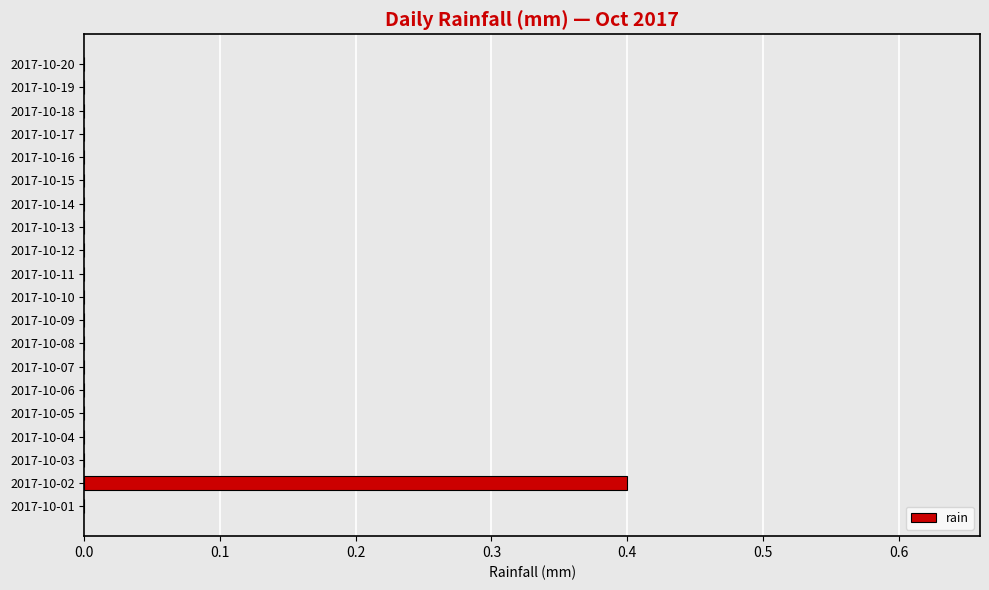

Which label corresponds to the largest value in the chart?

2017-10-02